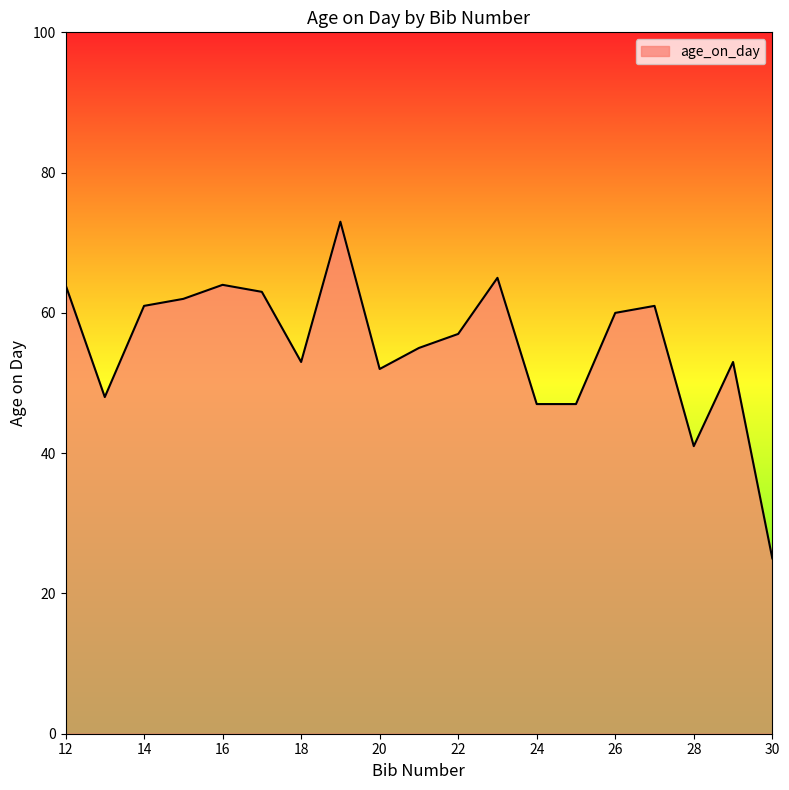

What is the difference between the maximum and minimum values?

48